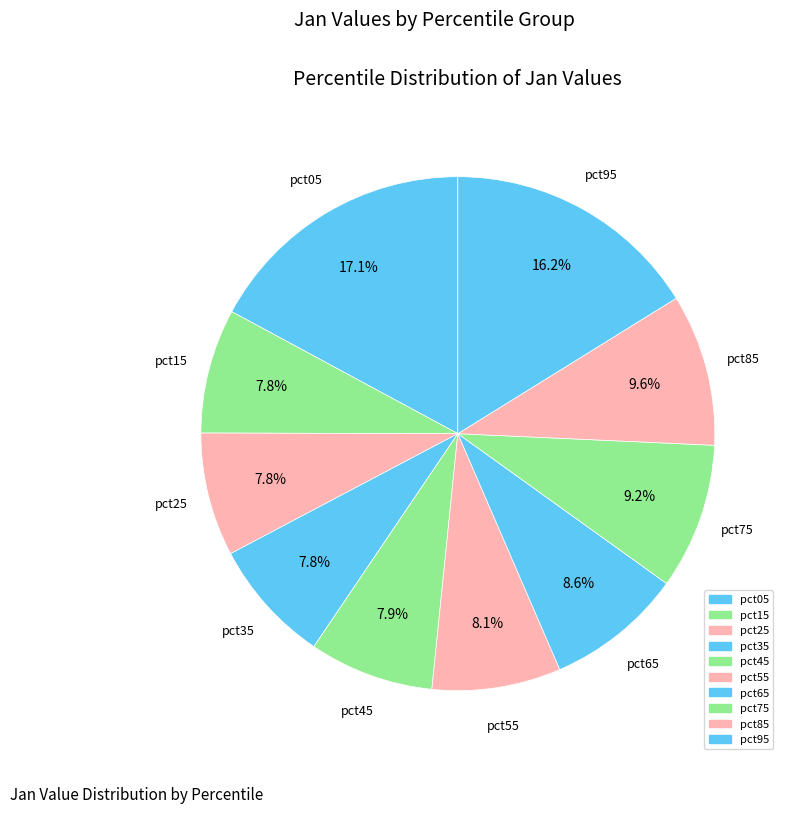

How many segments does this pie chart have?

10